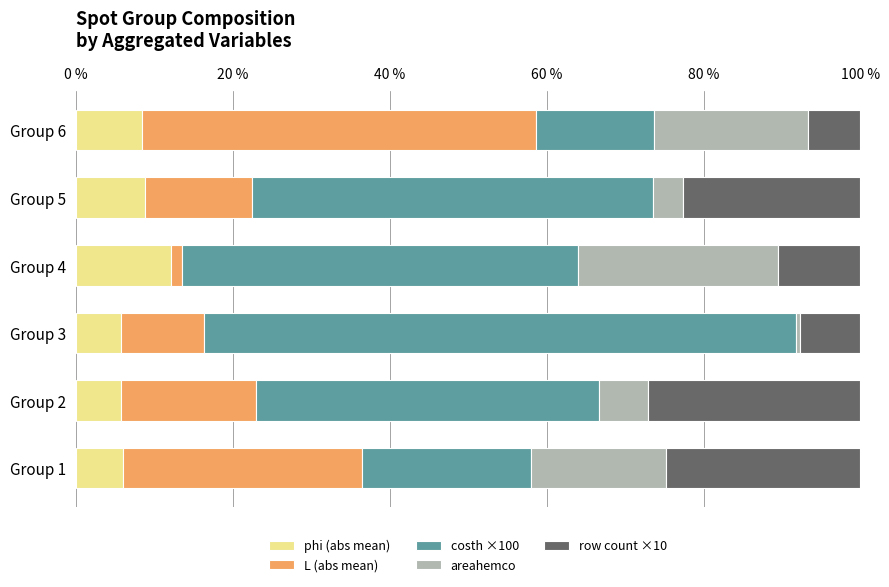

What is the sum of all phi (abs mean) values?

46.8